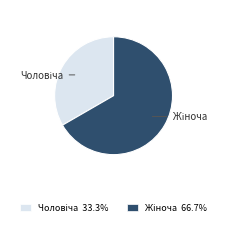

Is there a majority slice in this chart?

Yes